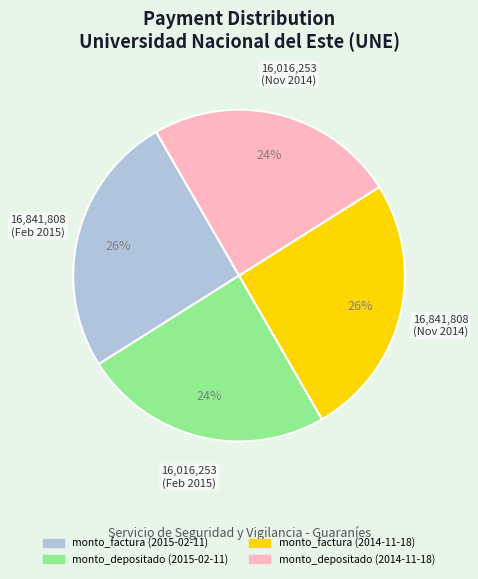

Is there a majority slice in this chart?

No